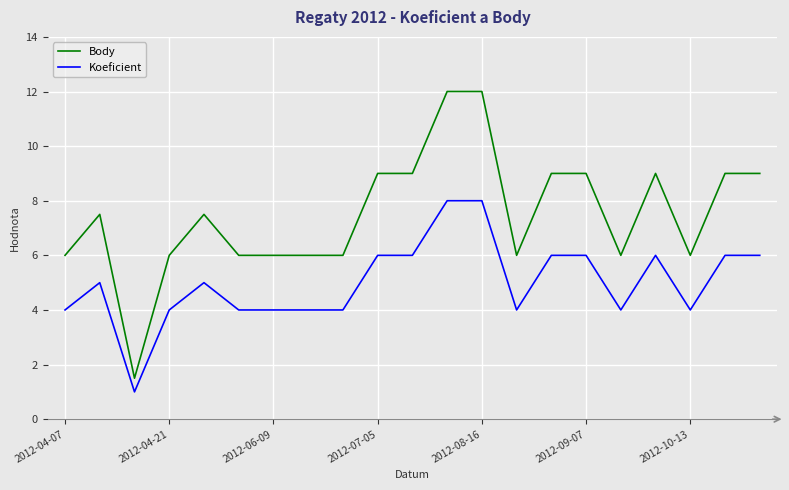

Which series has the largest range (max minus min)?

Body